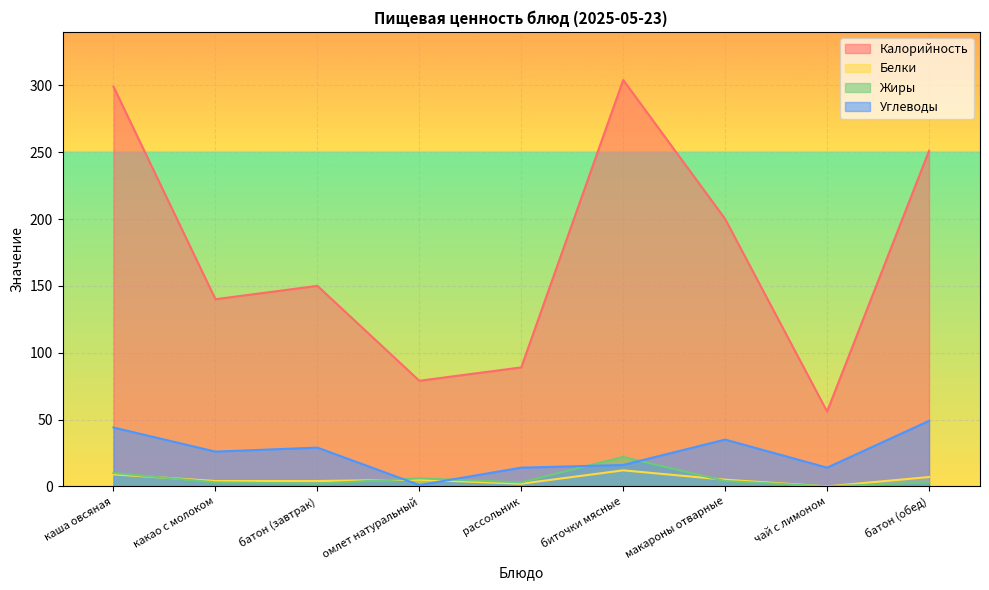

What is the label of the 5th point from the left?

рассольник